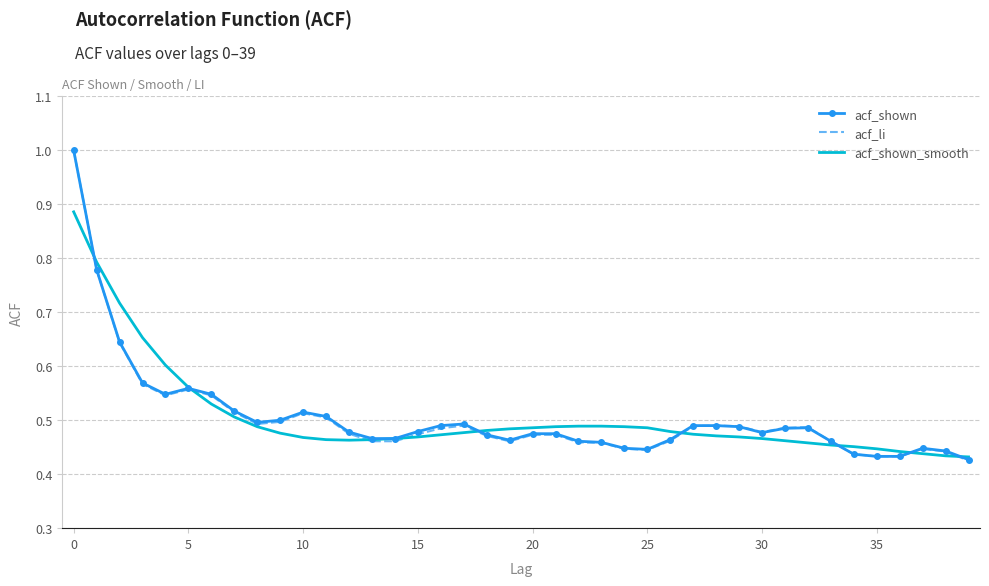

What is the highest value of the acf_li series?

1.0